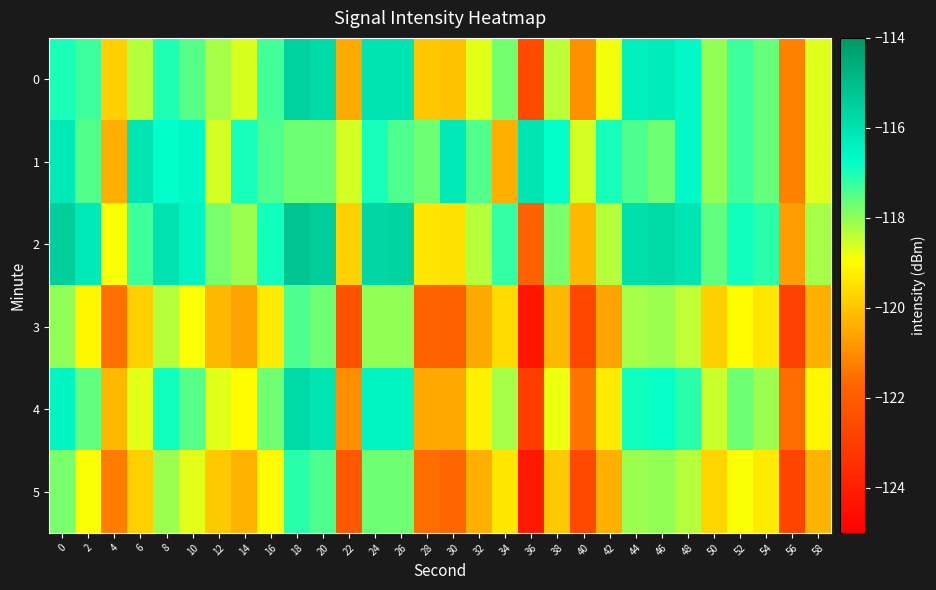

Rank the series at 32 from lowest to highest value.

3, 5, 4, 0, 2, 1